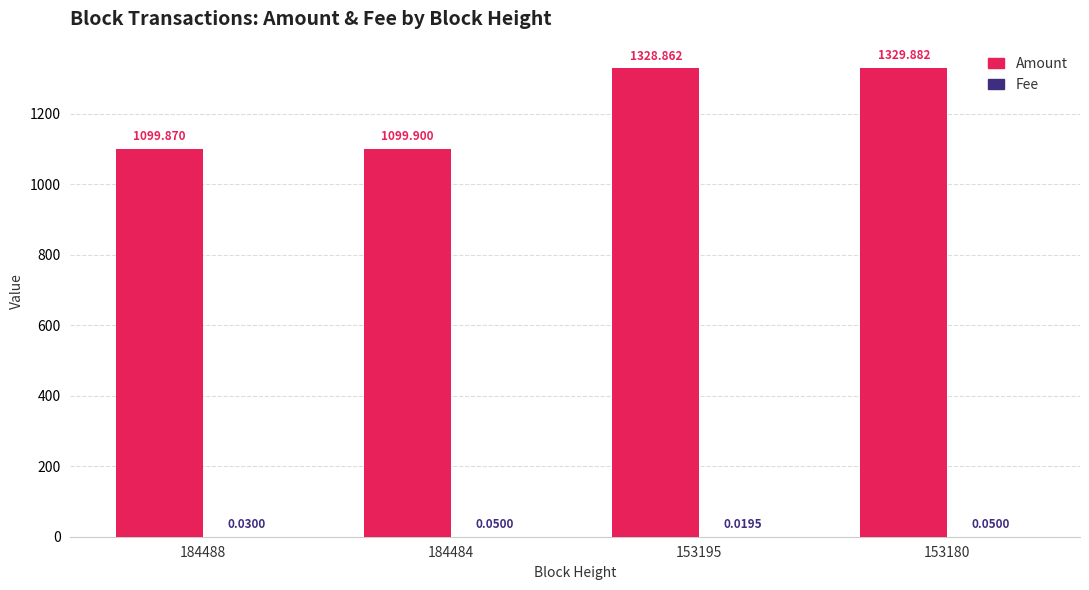

Which series changed the most between 184484 and 153180?

Amount